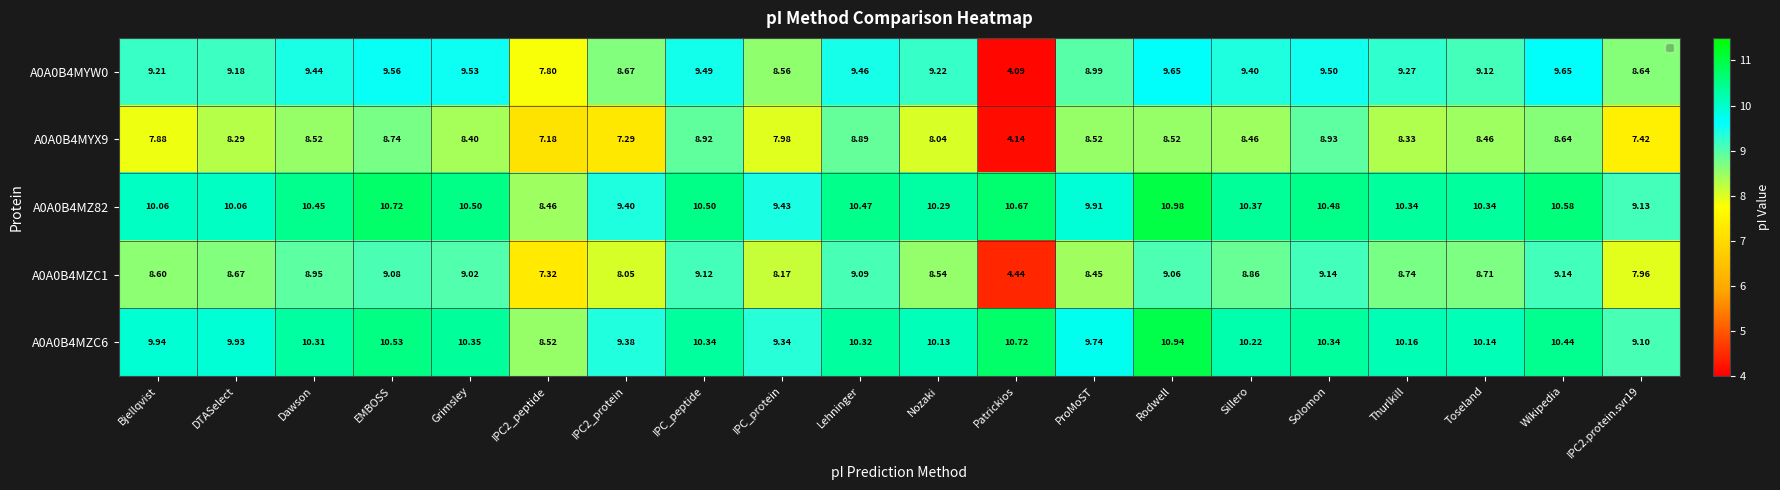

At which label does A0A0B4MZ82 first exceed 10?

Bjellqvist